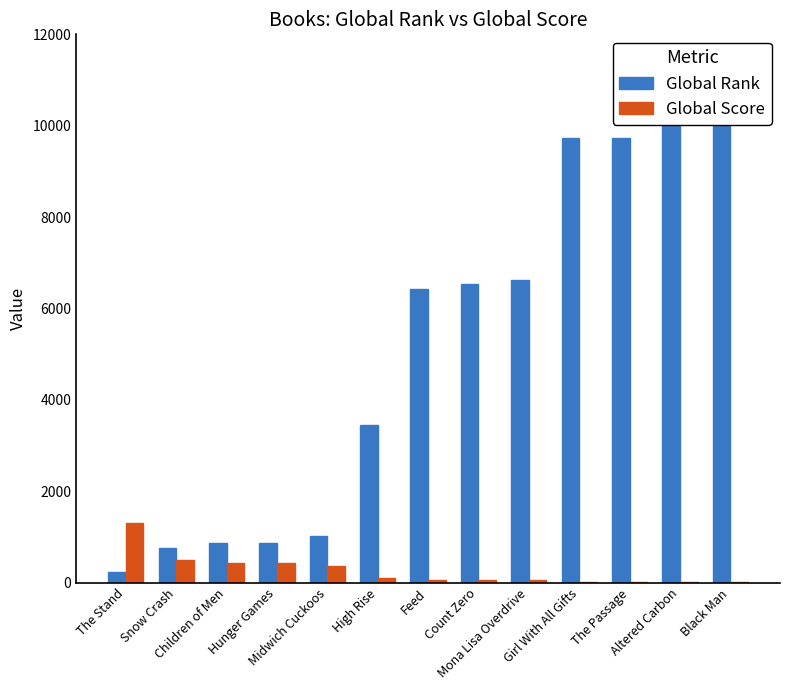

What are all the series names shown in the legend?

Global Rank, Global Score